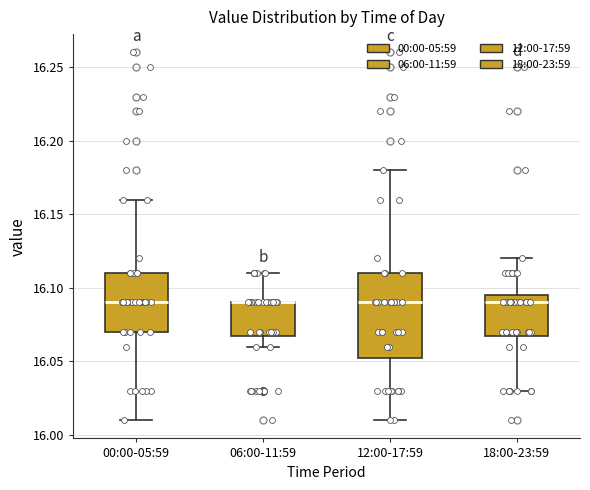

Comparing the boxes themselves (not the whiskers), which one is the tallest?

12:00-17:59